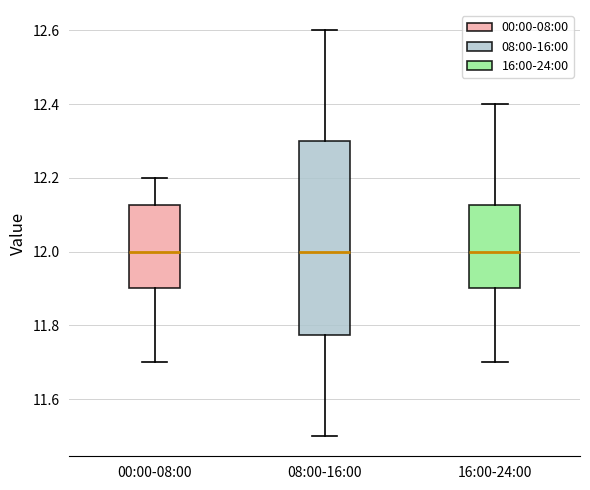

Comparing the boxes themselves (not the whiskers), which one is the tallest?

08:00-16:00